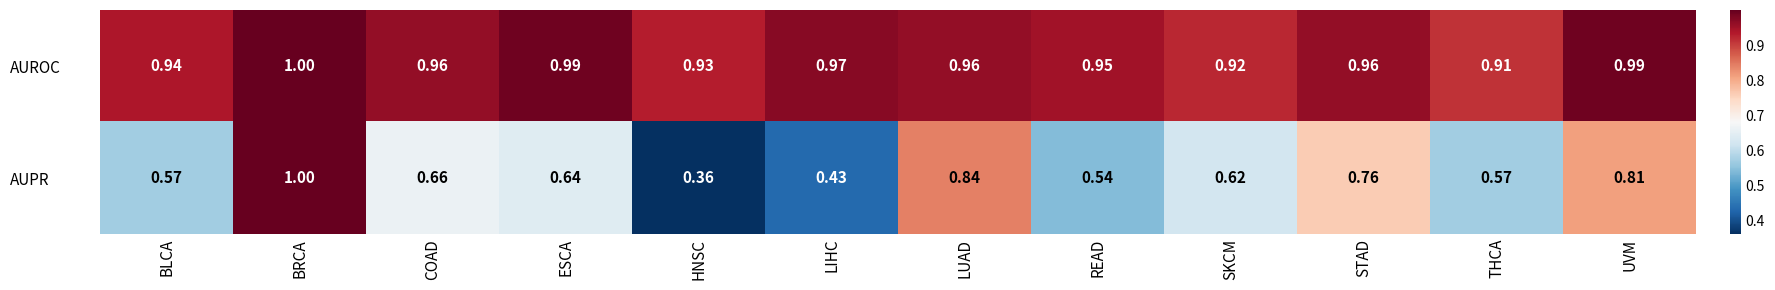

Where is AUPR nearest to the value 0?

HNSC